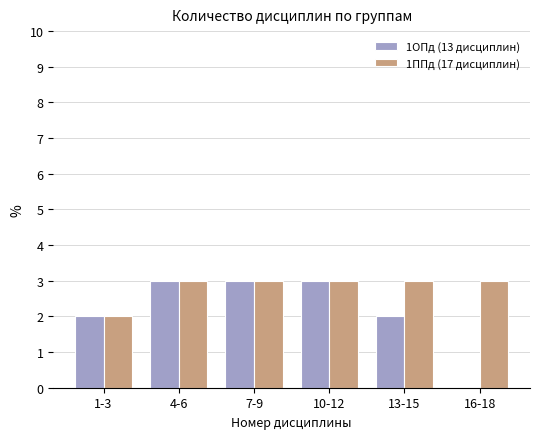

Reading left to right, what are all the values shown in this chart?

1ОПд (13 дисциплин): 1-3=2	4-6=3	7-9=3	10-12=3	13-15=2	16-18=0
1ППд (17 дисциплин): 1-3=2	4-6=3	7-9=3	10-12=3	13-15=3	16-18=3